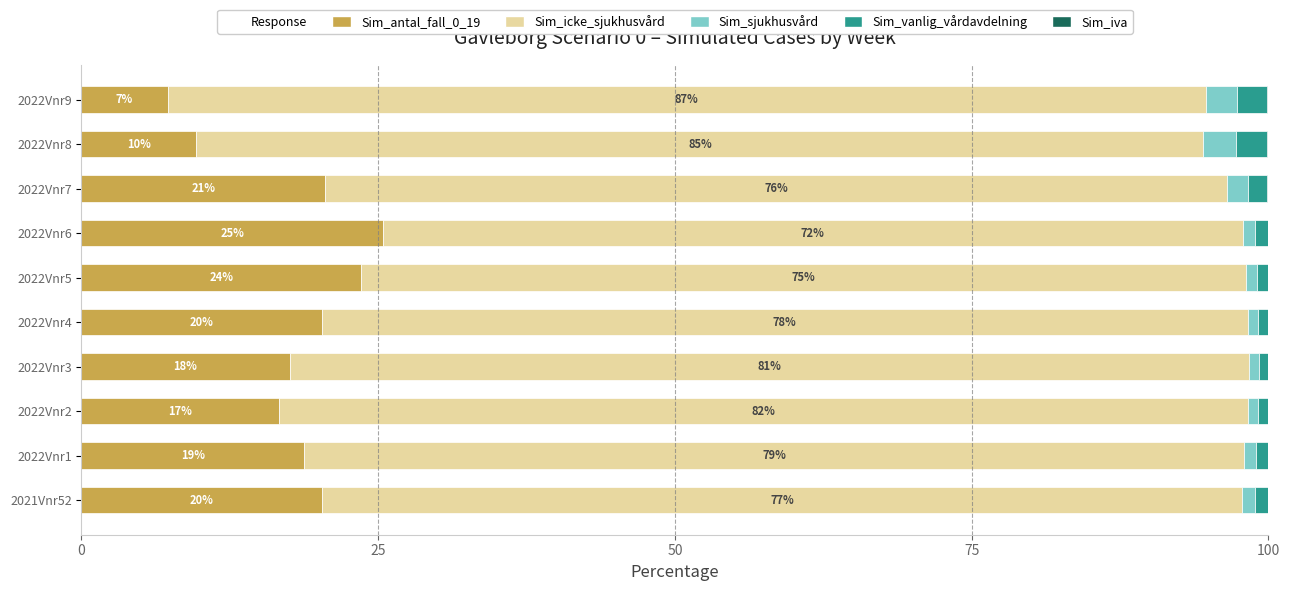

What is the highest value of the Sim_antal_fall_0_19 series?

25.4